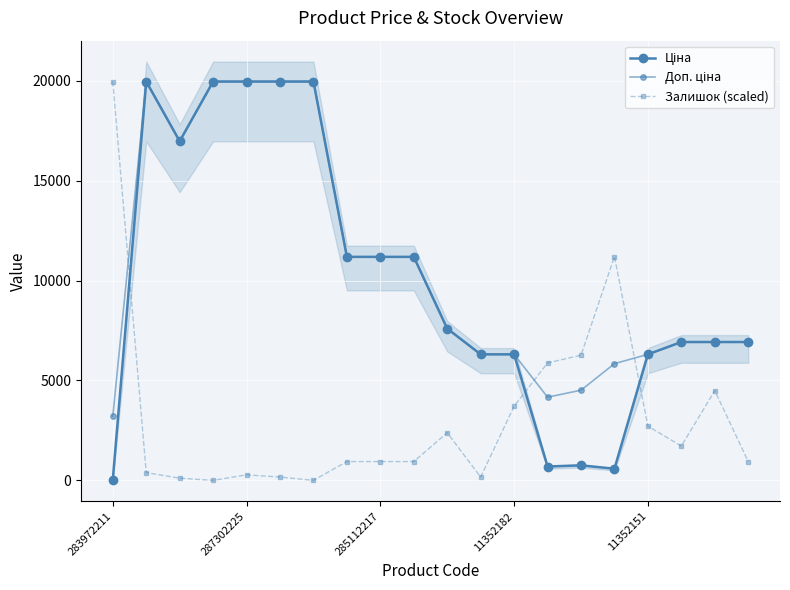

What is the difference between the maximum and minimum values in the Ціна series?

19932.1